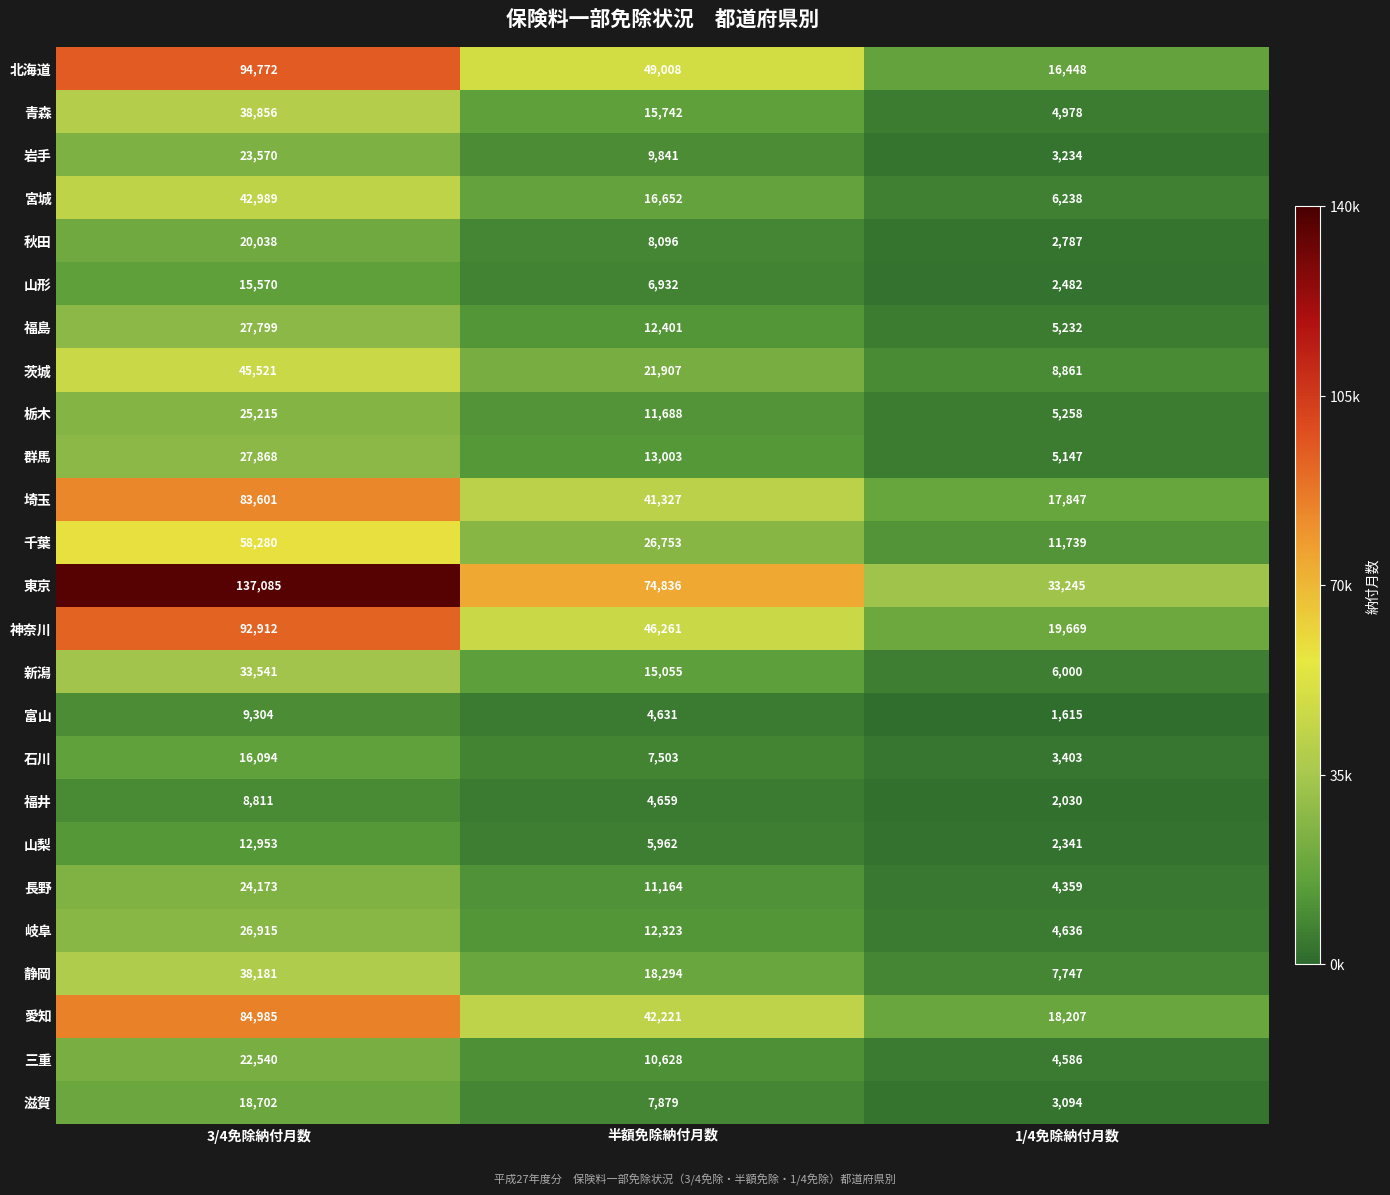

Is it true that 新潟 equals 18352 at 3/4免除納付月数?

False